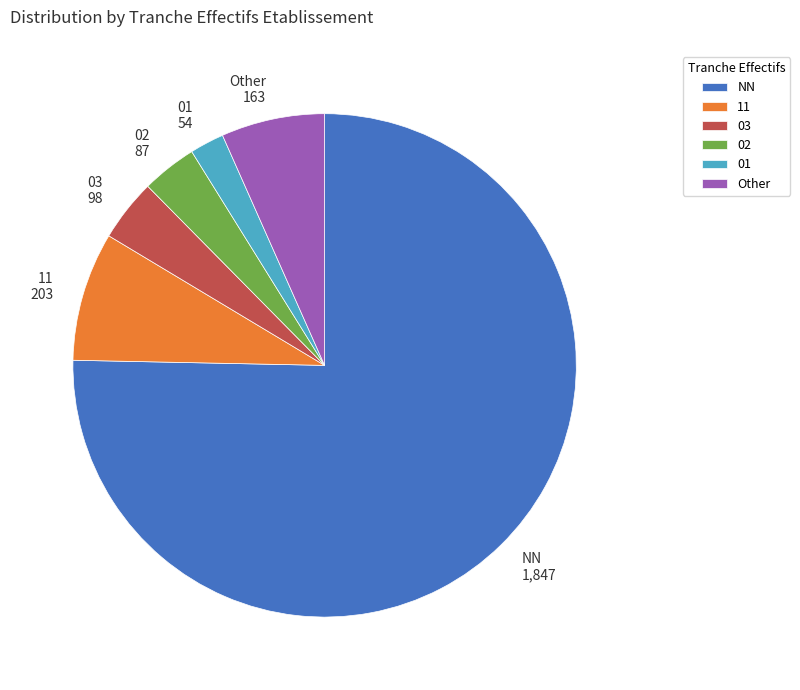

True or false: Other accounts for 22% of the total.

False